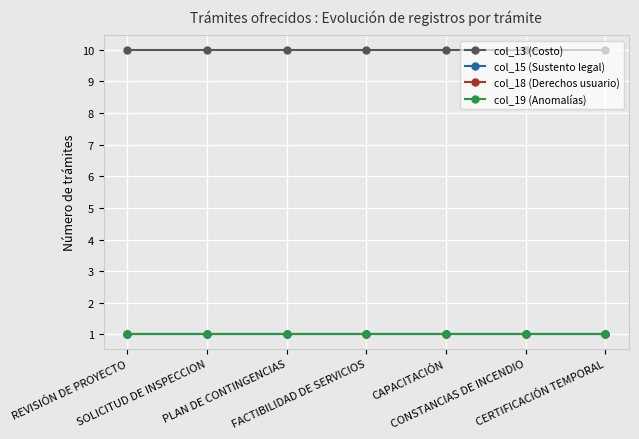

Which category has the highest value across all series?

REVISIÓN DE PROYECTO